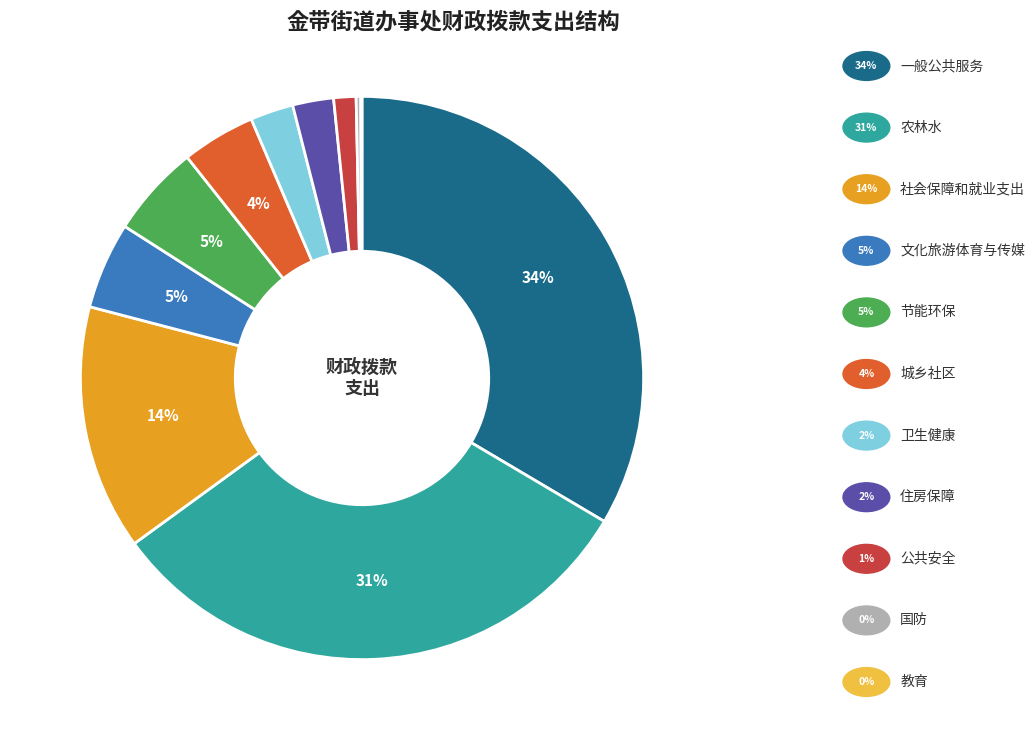

Is there any slice that represents more than half of the pie?

No